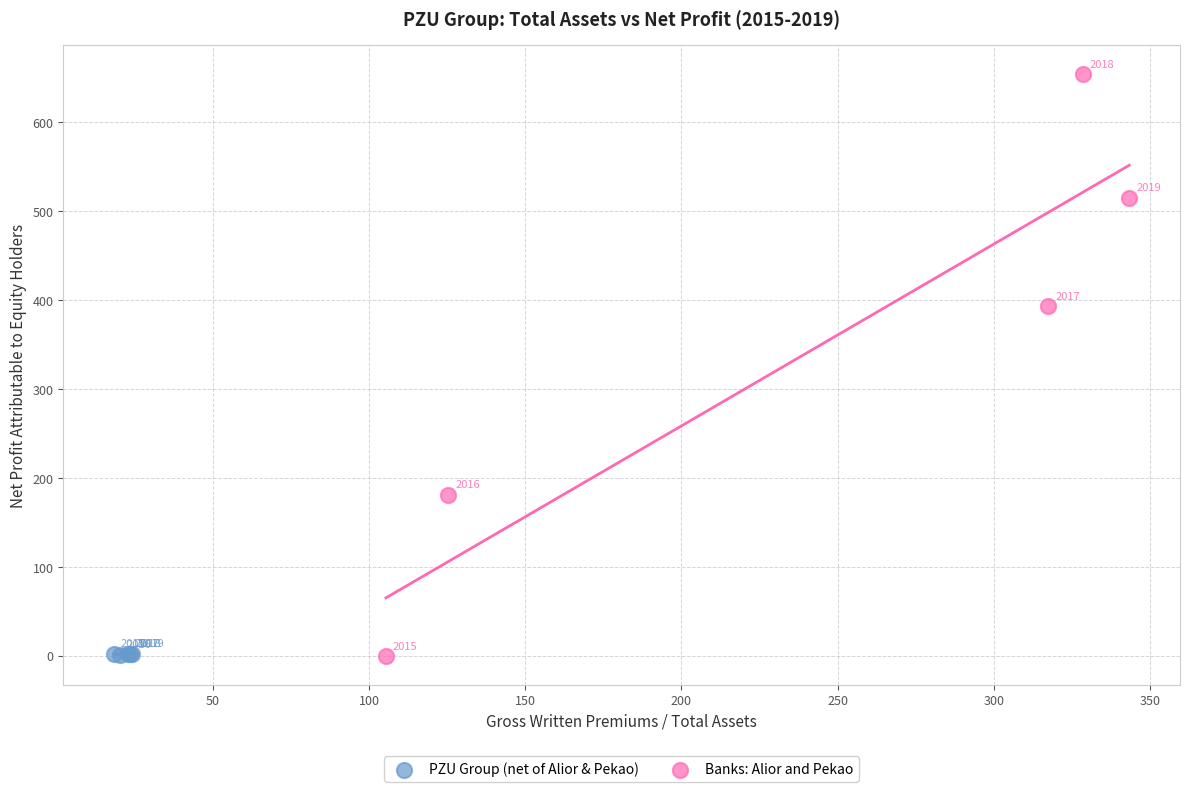

Which series contains the lowest Y value?

Banks: Alior and Pekao